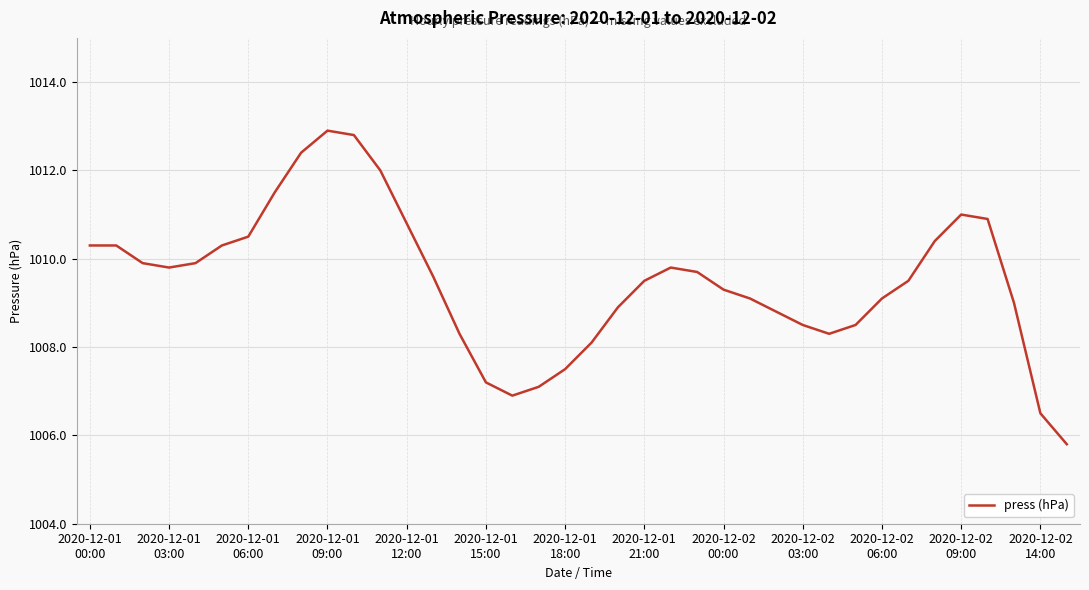

What is the smallest value displayed?

1005.8